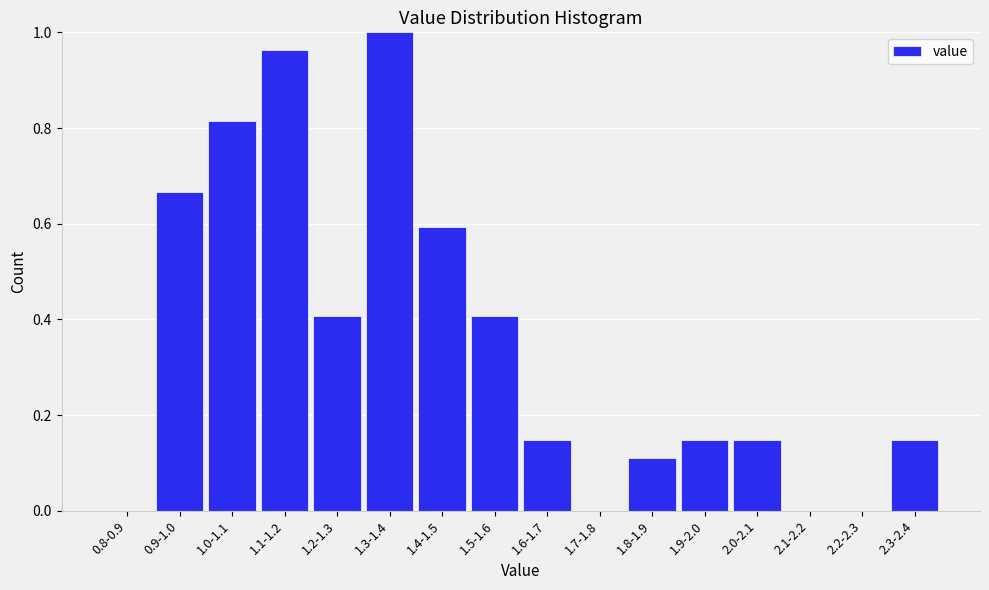

Which has a higher value, 1.3-1.4 or 2.3-2.4?

1.3-1.4